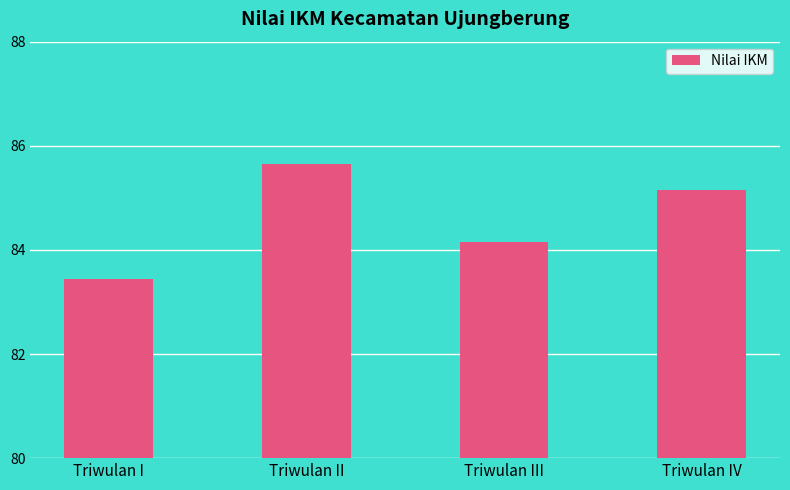

How many data points are above 85?

2